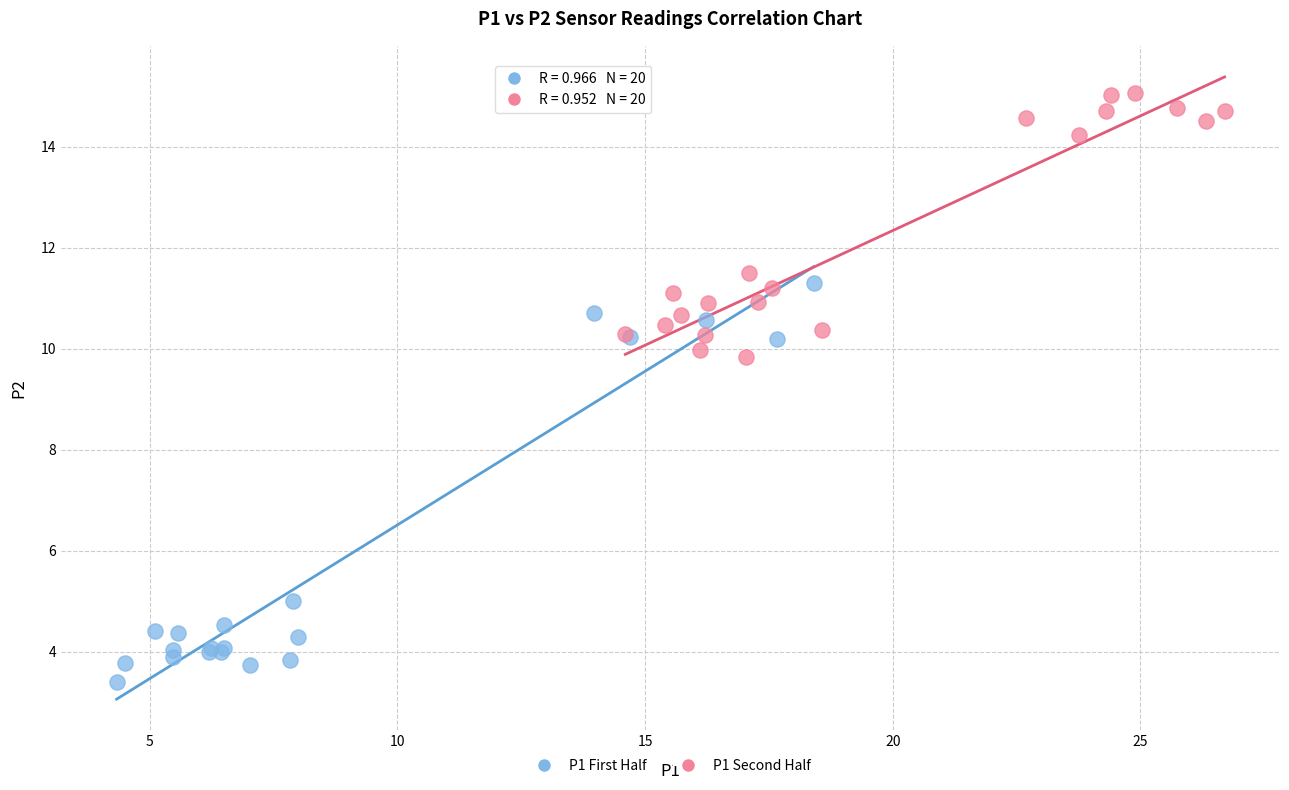

Which series contains the highest Y value?

P1 Second Half